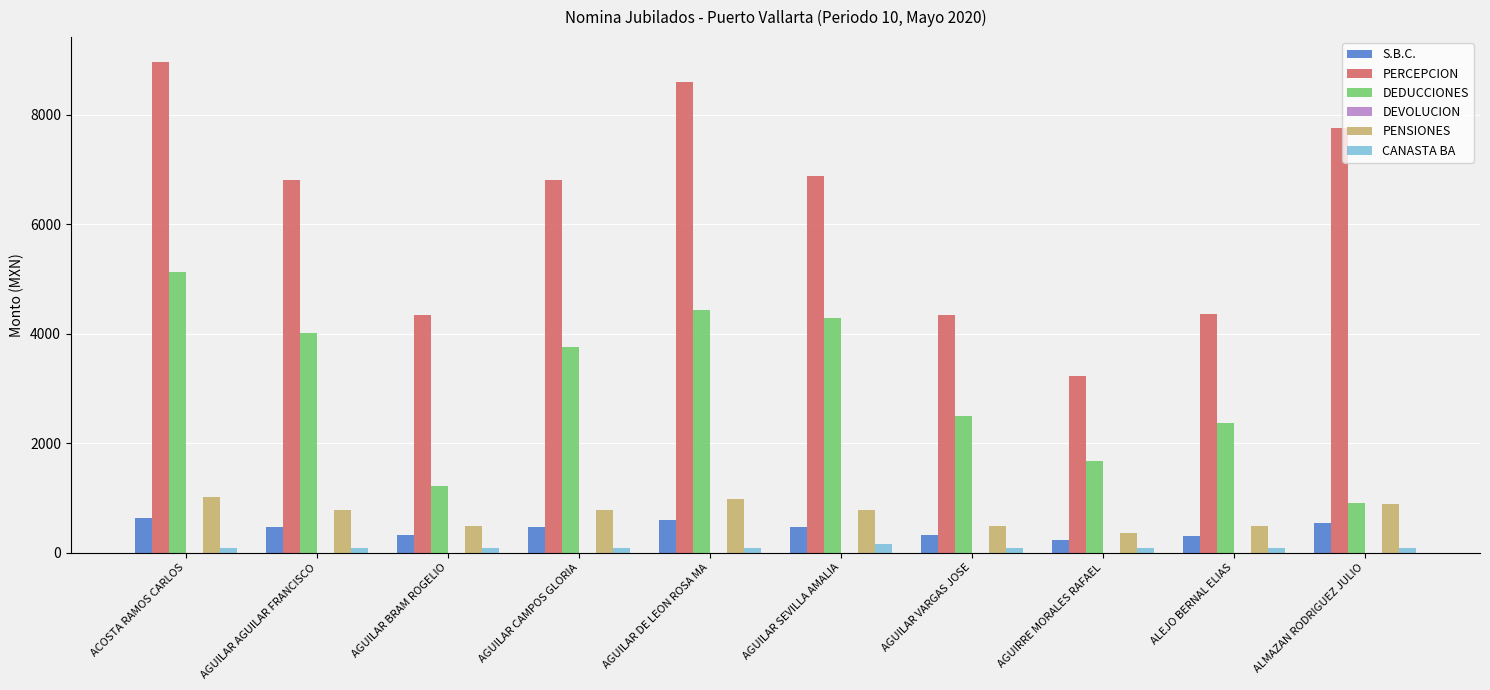

How many categories are shown in the chart?

10